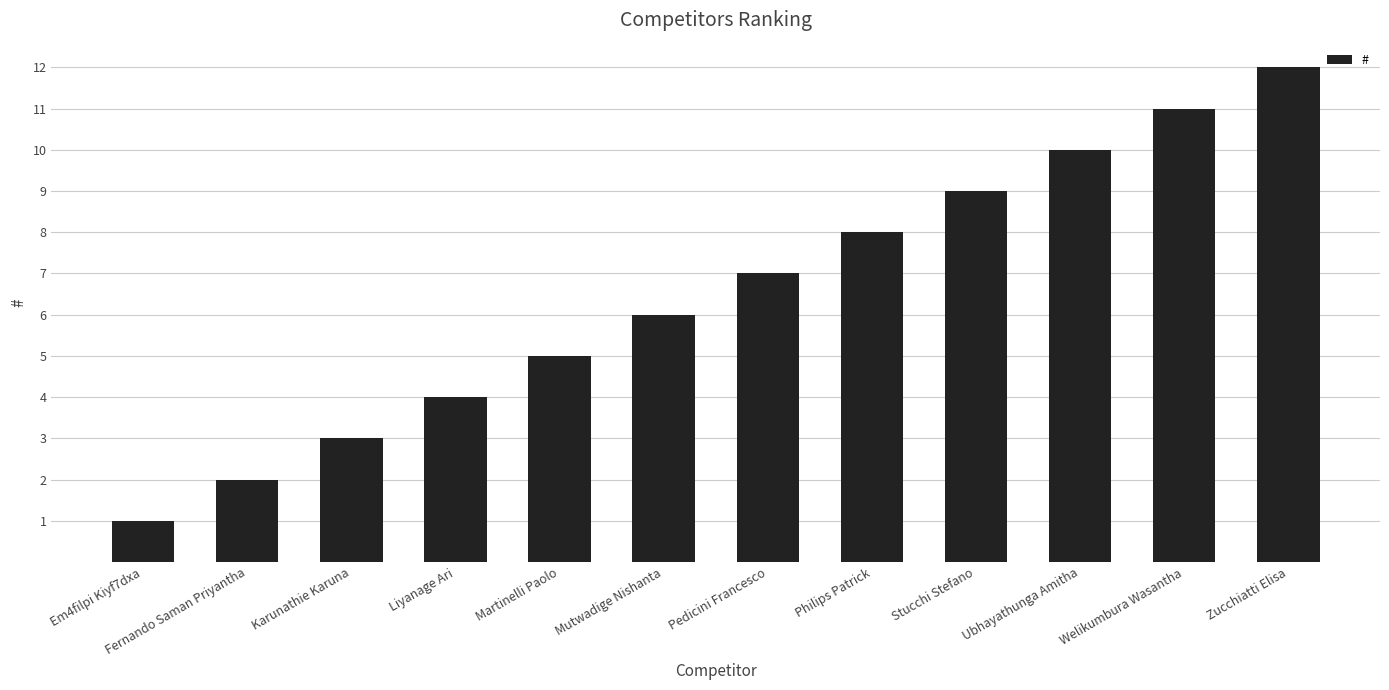

Read the value at Welikumbura Wasantha, to the nearest 10.

10